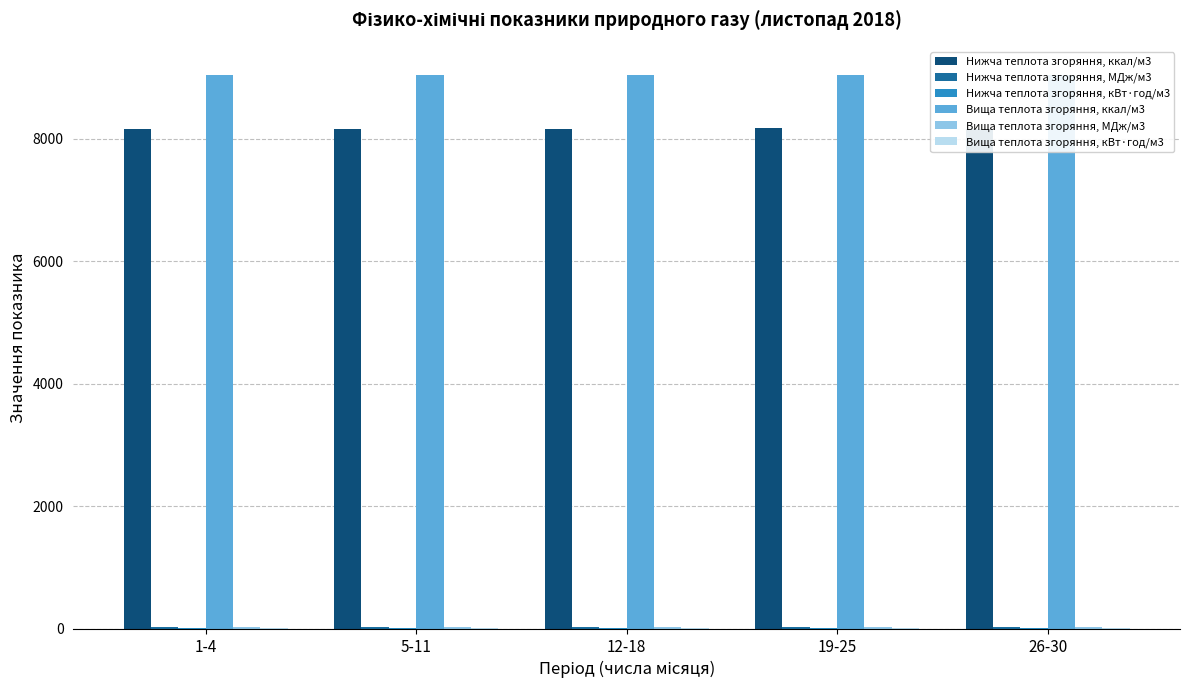

True or false: Вища теплота згоряння, ккал/м3 has a value of 12707.2 at 26-30.

False